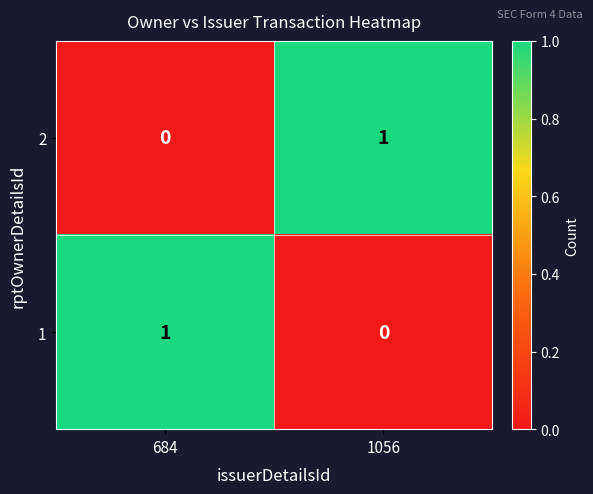

How many positive values does the 1 series have?

1